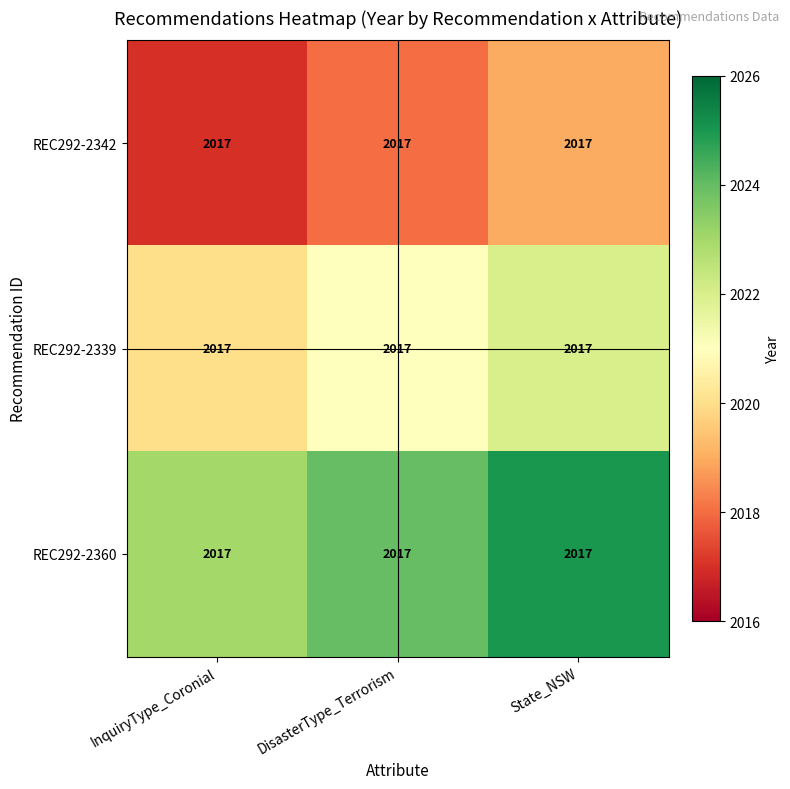

Is the value of REC292-2360 at InquiryType_Coronial greater than the value of REC292-2342 at DisasterType_Terrorism?

Yes